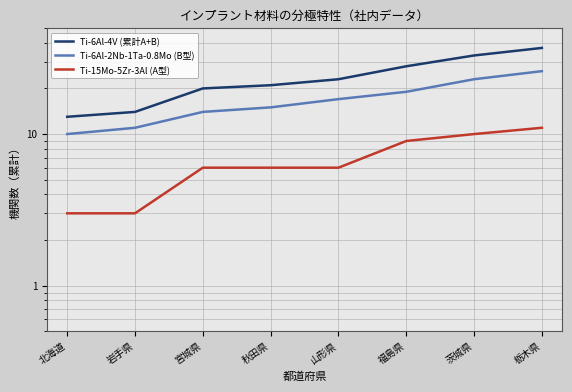

What are all the series names shown in the legend?

Ti-6Al-4V (累計A+B), Ti-6Al-2Nb-1Ta-0.8Mo (B型), Ti-15Mo-5Zr-3Al (A型)